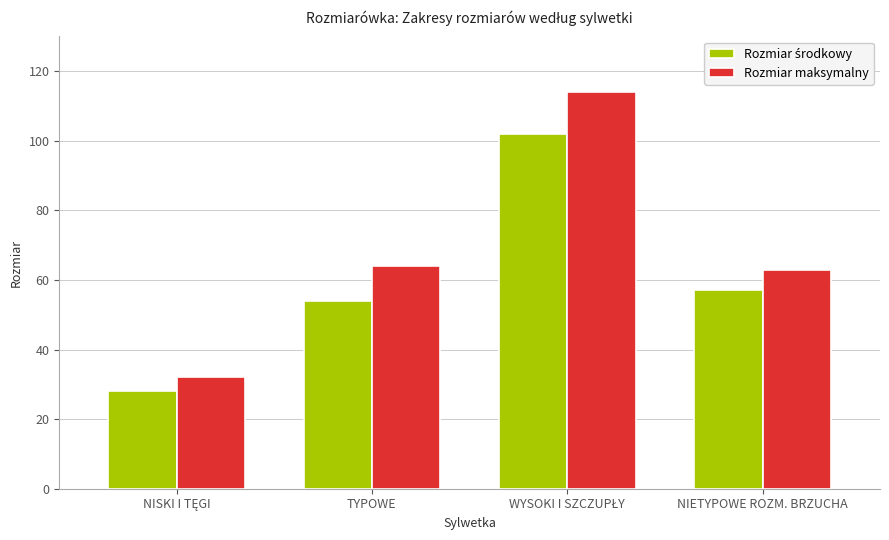

What is the smallest value displayed?

28